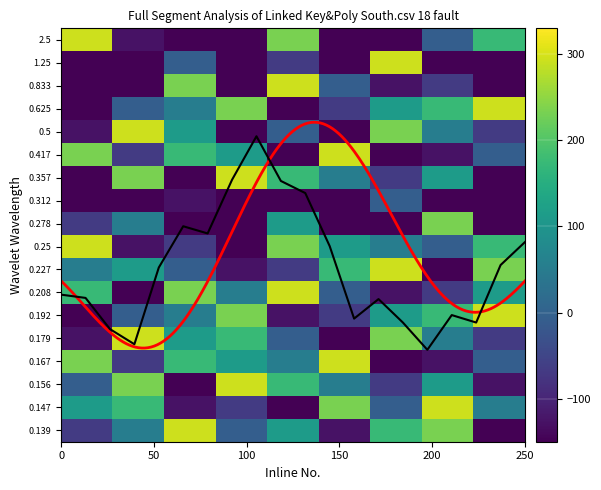

What is the highest value of the row17 series?

293.0